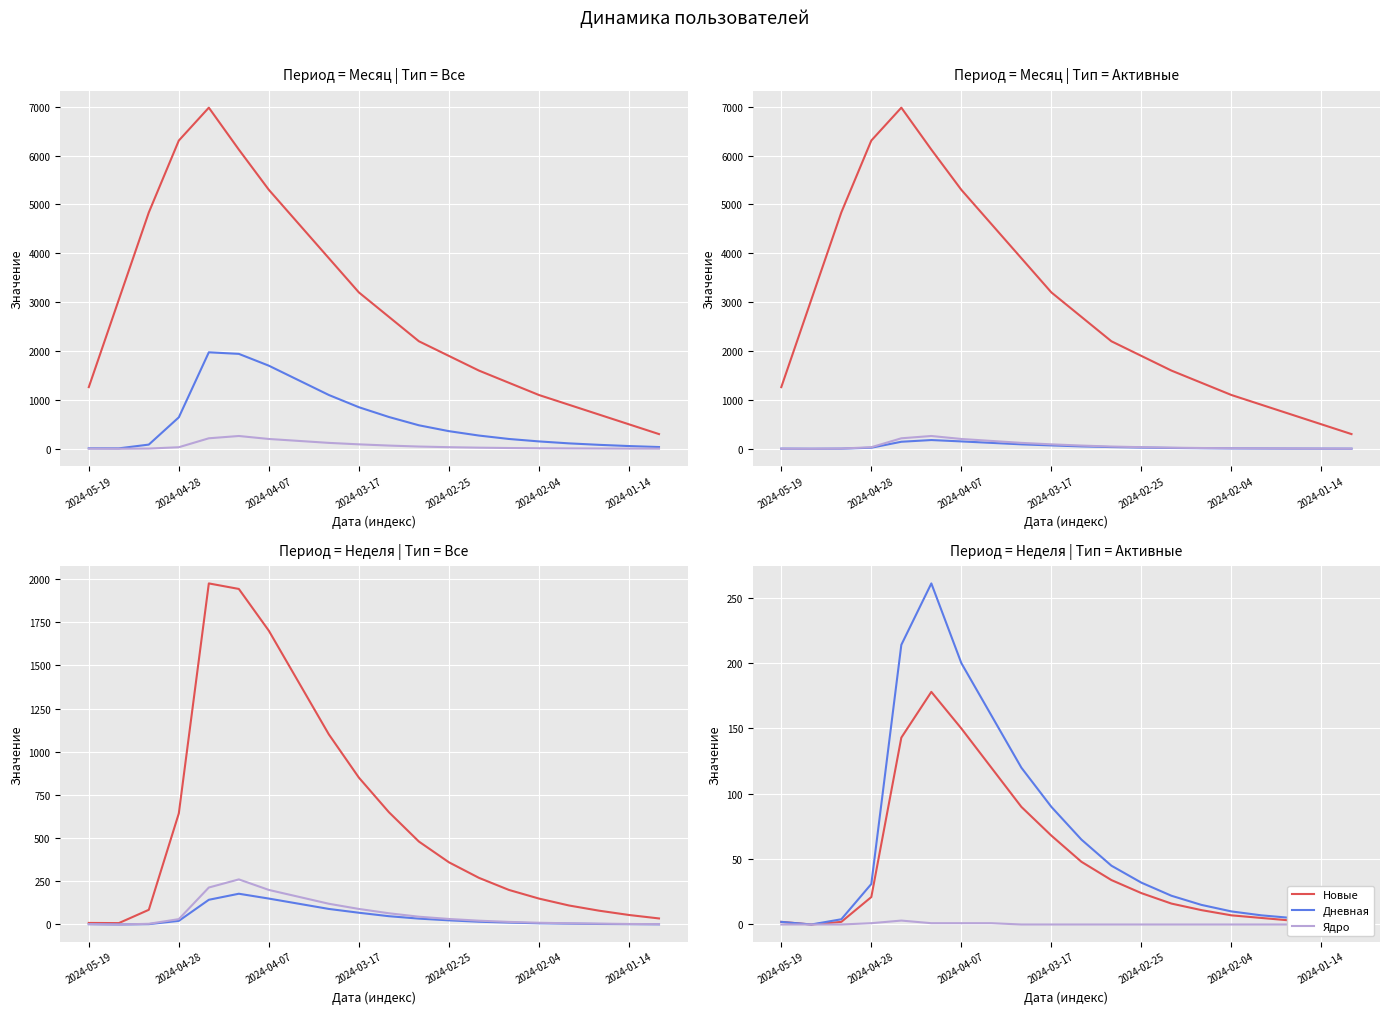

What is the label of the 12th point from the right?

8